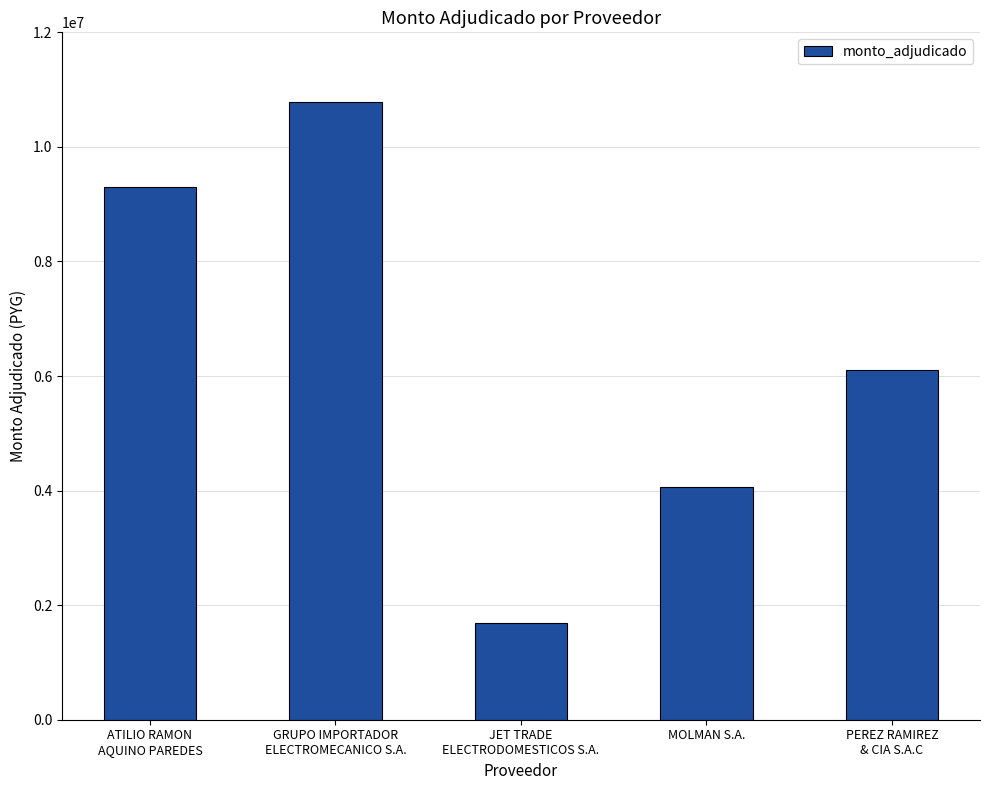

Reading left to right, what are all the values shown in this chart?

ATILIO RAMON
AQUINO PAREDES=9305000	GRUPO IMPORTADOR
ELECTROMECANICO S.A.=10779988	JET TRADE
ELECTRODOMESTICOS S.A.=1680000	MOLMAN S.A.=4060800	PEREZ RAMIREZ
& CIA S.A.C=6099000